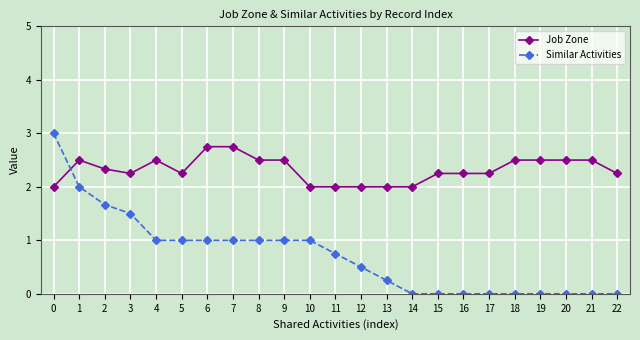

Is it true that Job Zone equals 4.6 at 7?

False